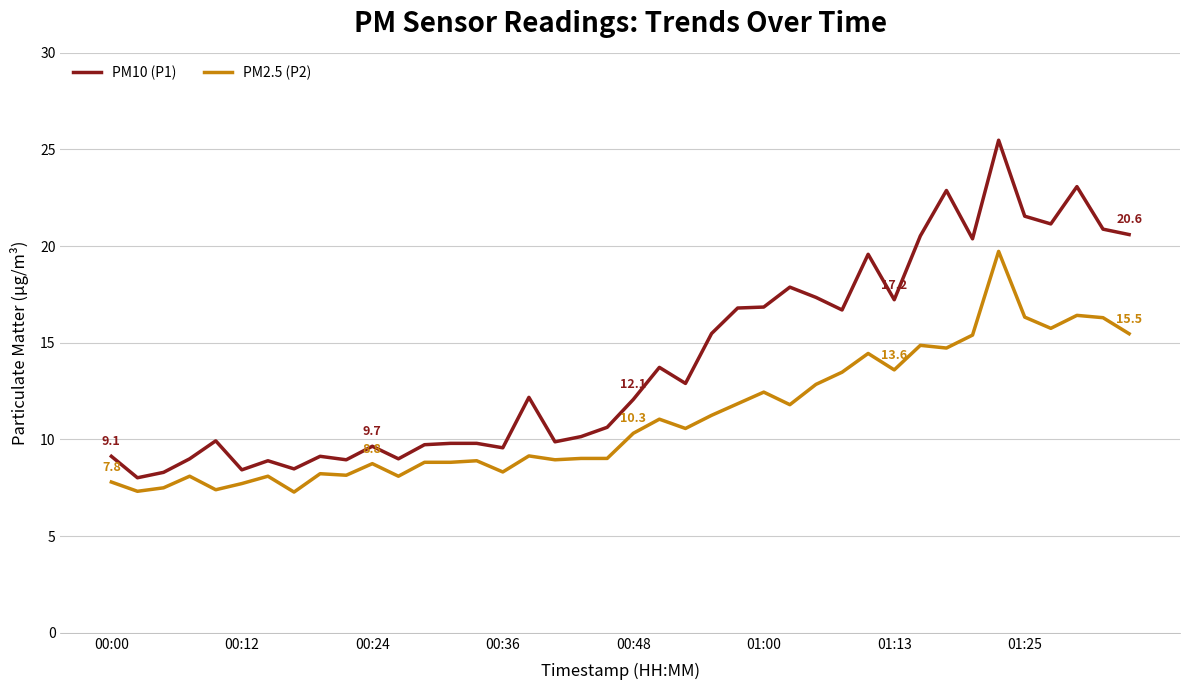

What is the smallest value displayed?

7.3